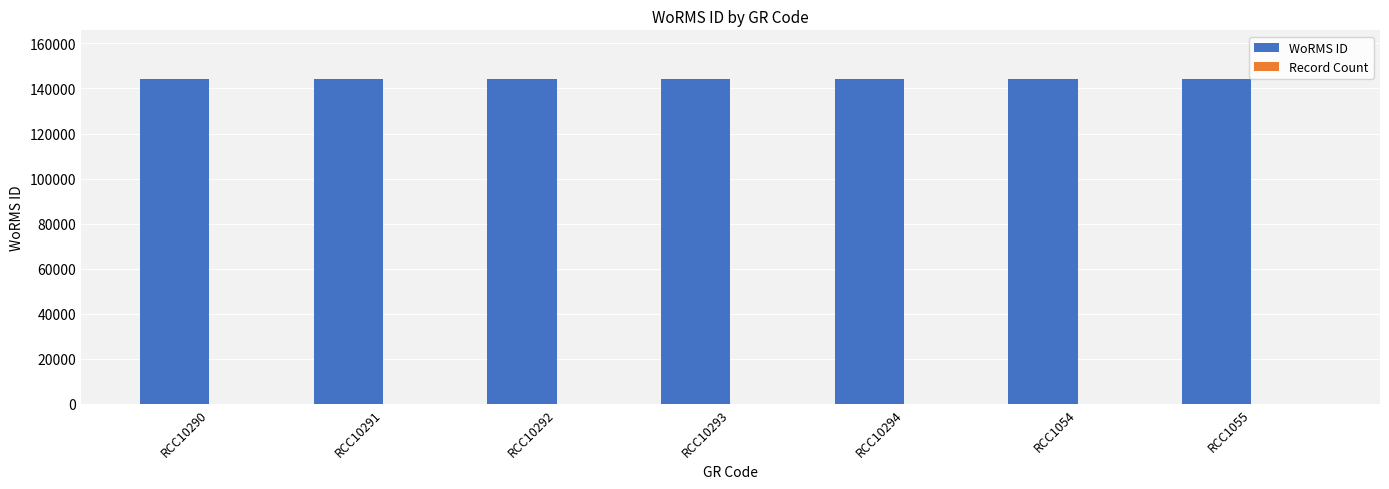

What is the sum of all WoRMS ID values?

1009351